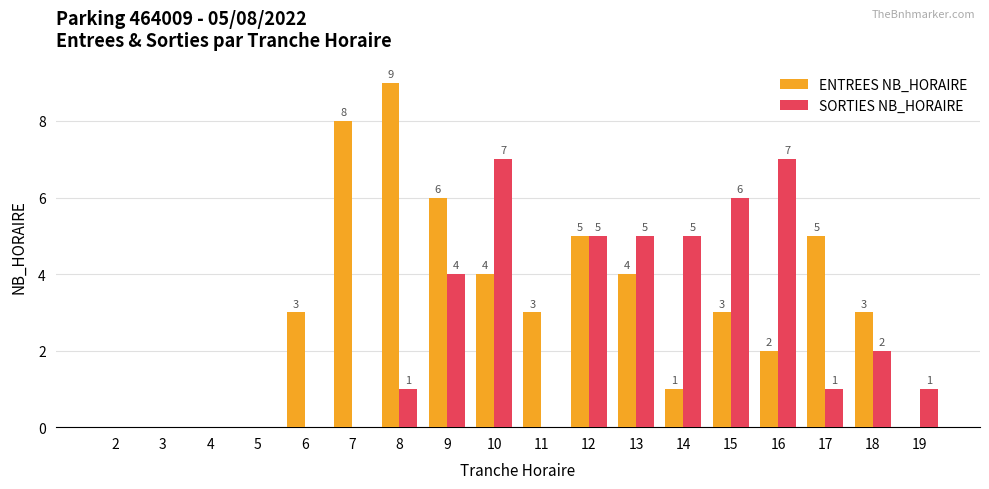

Count the number of categories in the chart.

18